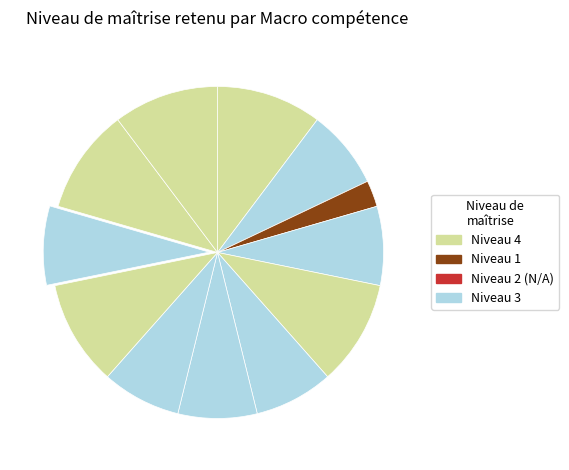

How many slices are in this pie chart?

12